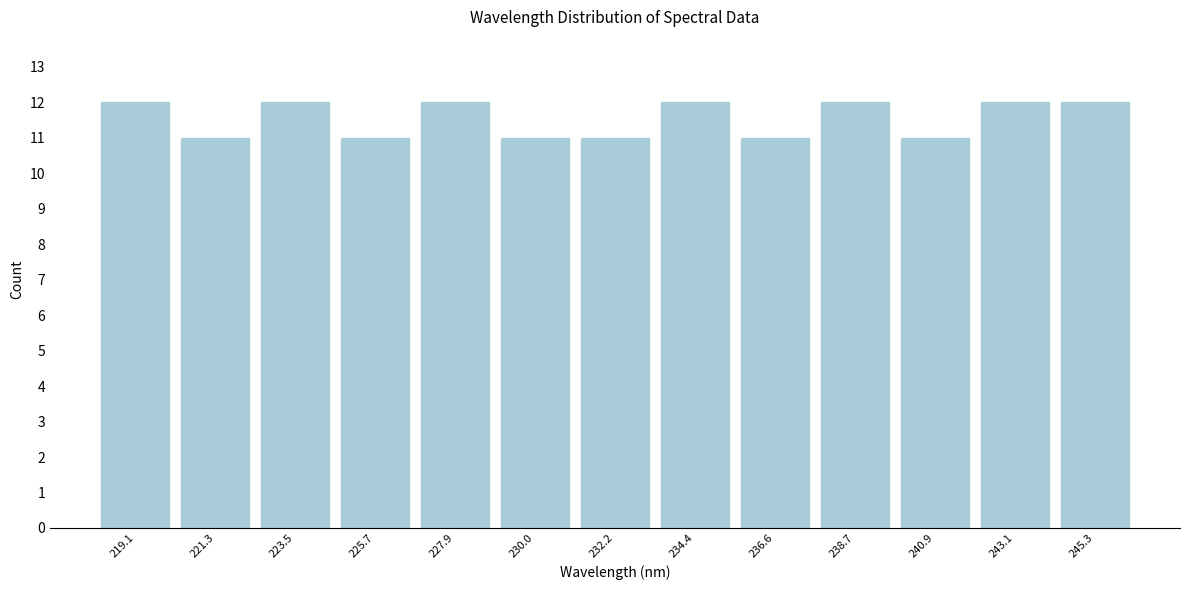

Reading left to right, transcribe this chart: for each bar, give the range it covers on the x-axis and its height. Neither the bar edges nor the heights are printed on the chart, so give them approximately, as read against the axes.

218.0 to 220.0: 12
220.0 to 222.5: 11
222.5 to 224.5: 12
224.5 to 227.0: 11
227.0 to 229.0: 12
229.0 to 231.0: 11
231.0 to 233.5: 11
233.5 to 235.5: 12
235.5 to 237.5: 11
237.5 to 240.0: 12
240.0 to 242.0: 11
242.0 to 244.0: 12
244.0 to 246.5: 12